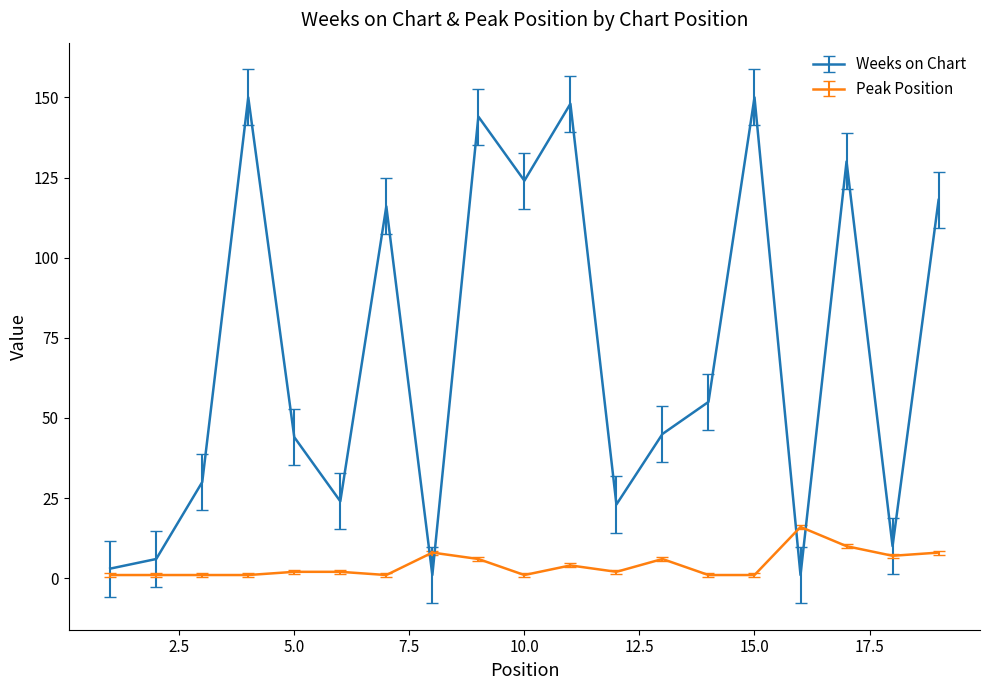

Does the chart display data point markers on the line(s)?

No